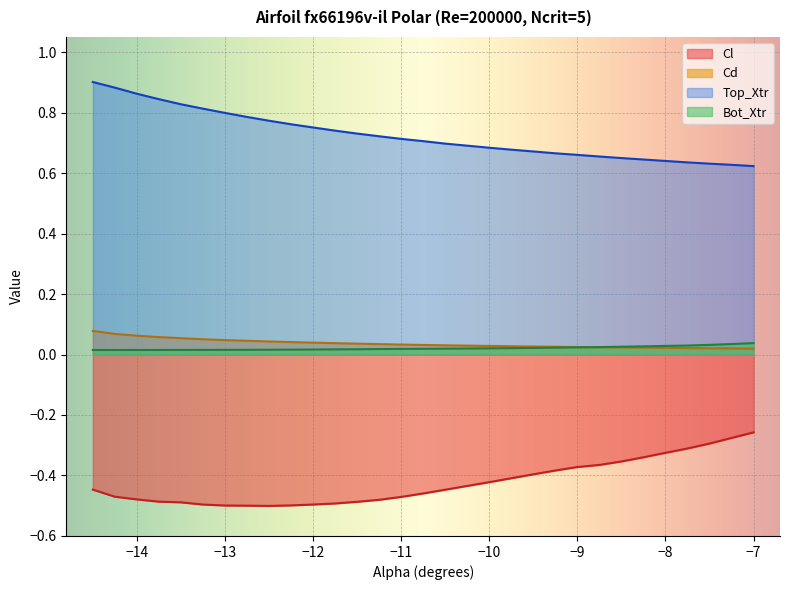

True or false: Bot_Xtr and Cd cross at least once.

True